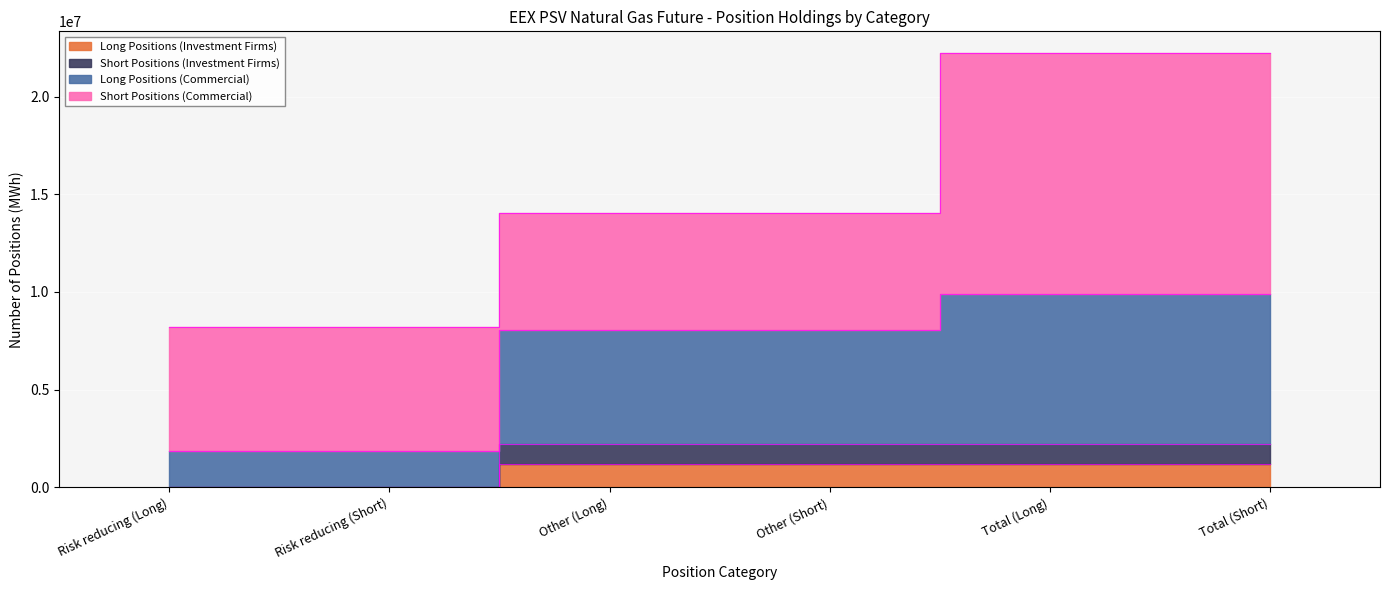

How many Long Positions (Commercial) values are between 1870752 and 9913176?

6